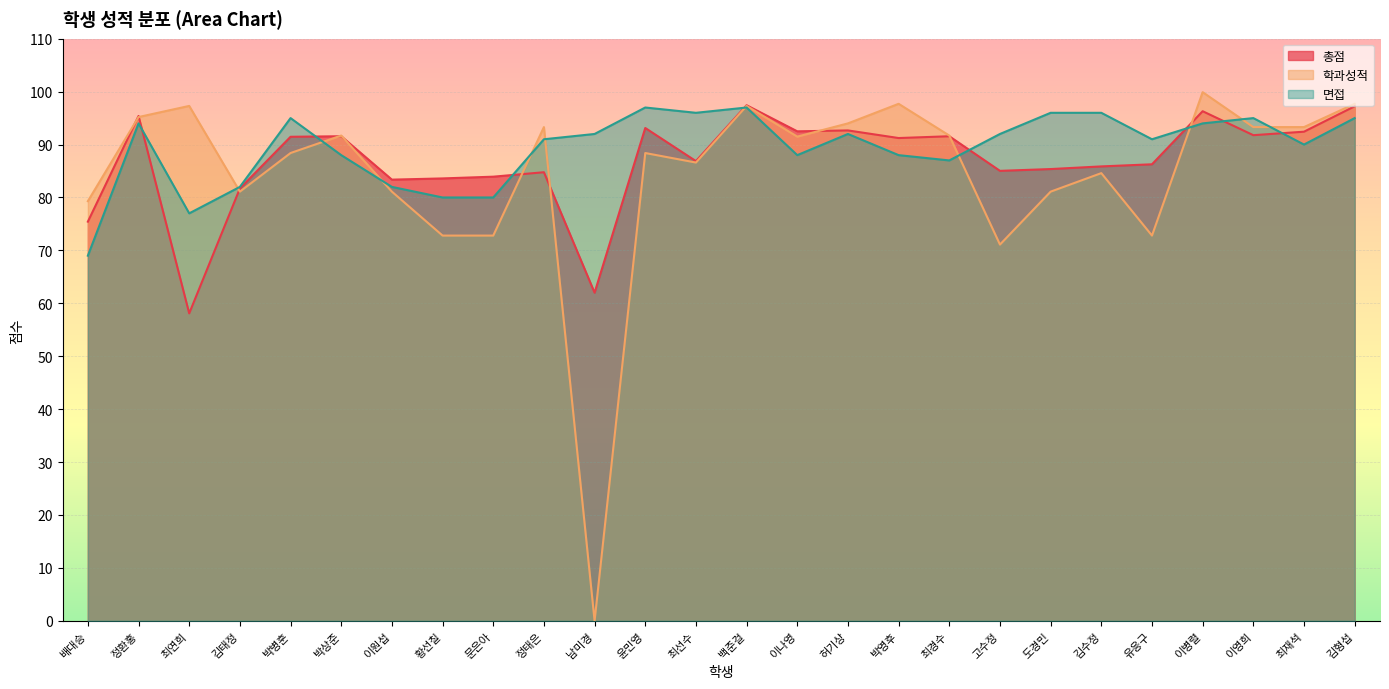

What is the label of the 14th point from the right?

최선수